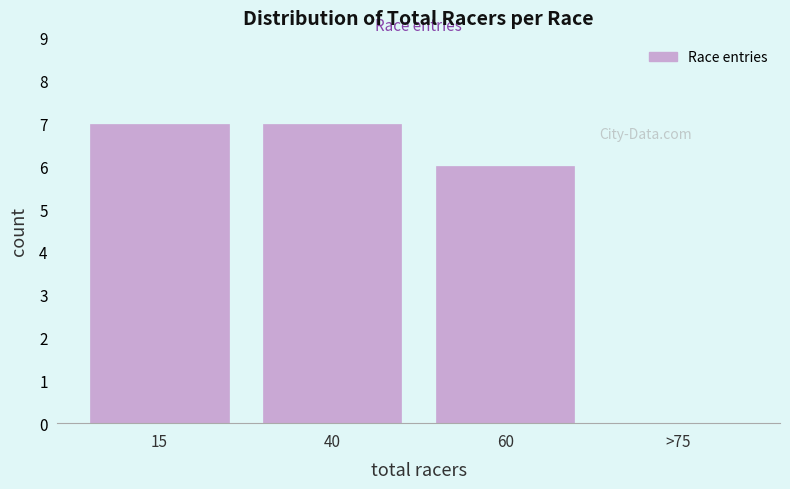

Reading left to right, list all the values displayed in this chart.

15=7	40=7	60=6	>75=0